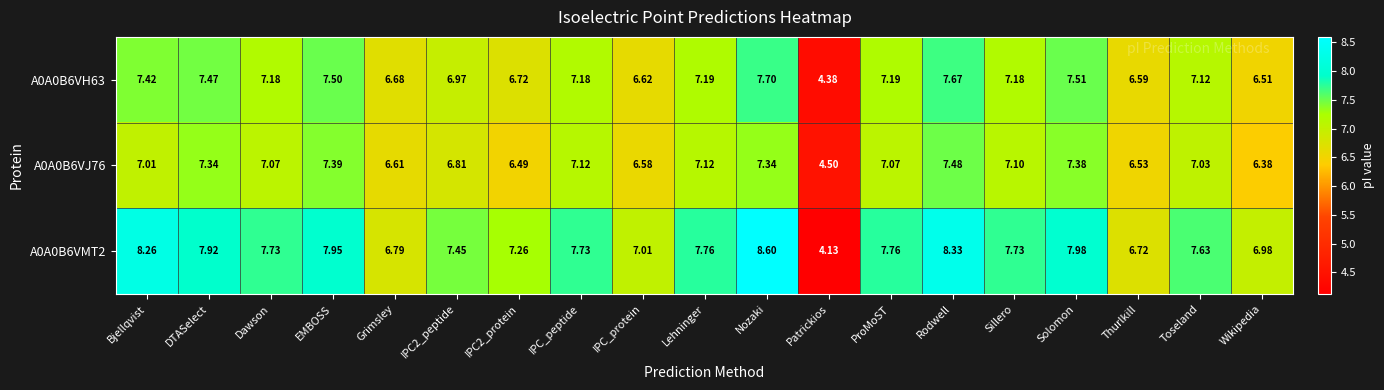

At which label does A0A0B6VJ76 first exceed 7?

Bjellqvist